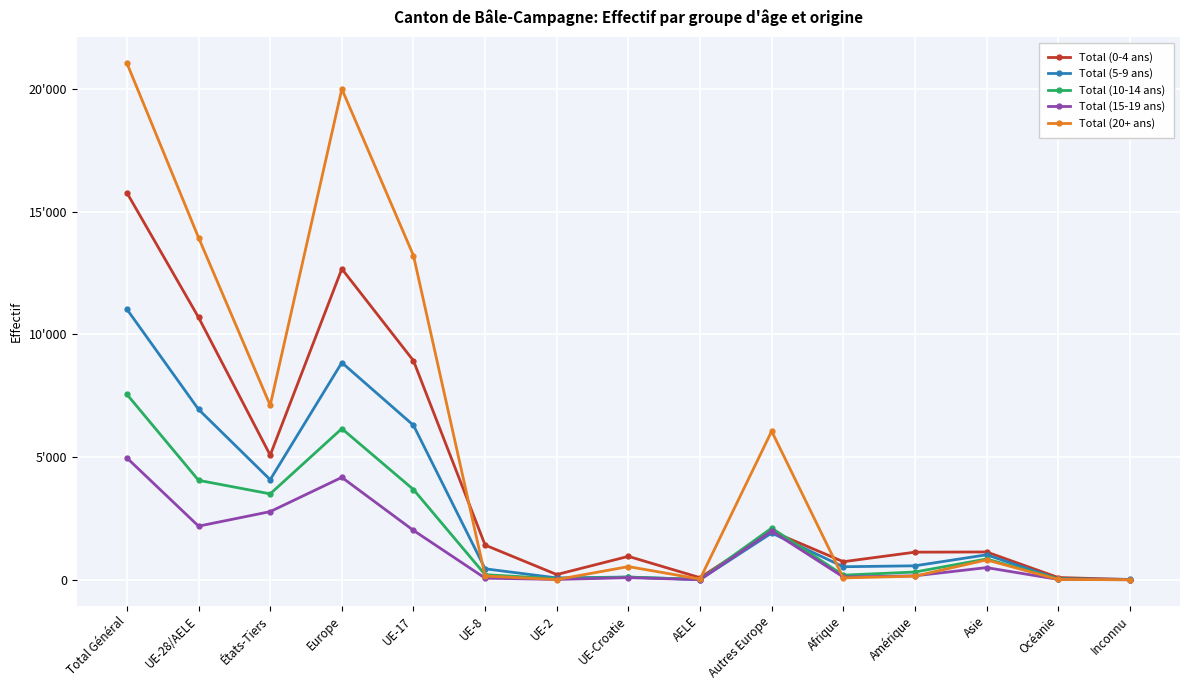

What is the difference between the Total (20+ ans) values at Afrique and Inconnu?

74